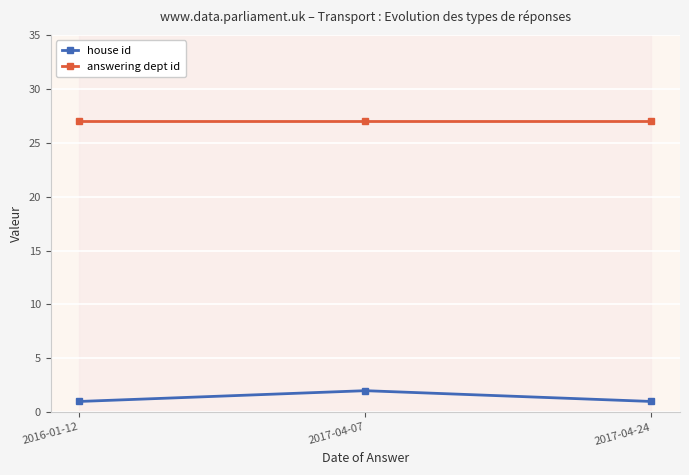

What is the label of the 1st point from the left?

2016-01-12